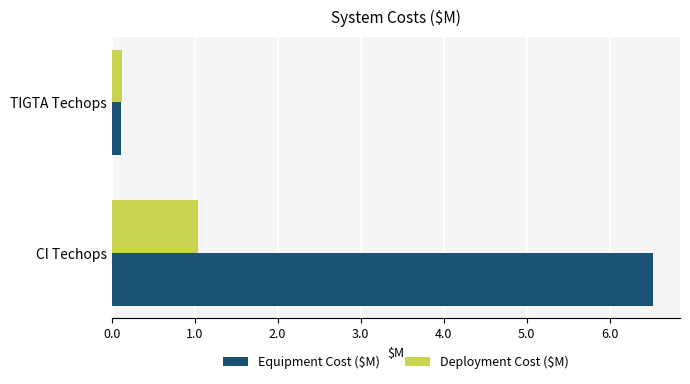

At which label is Equipment Cost ($M) closest to 3?

TIGTA Techops